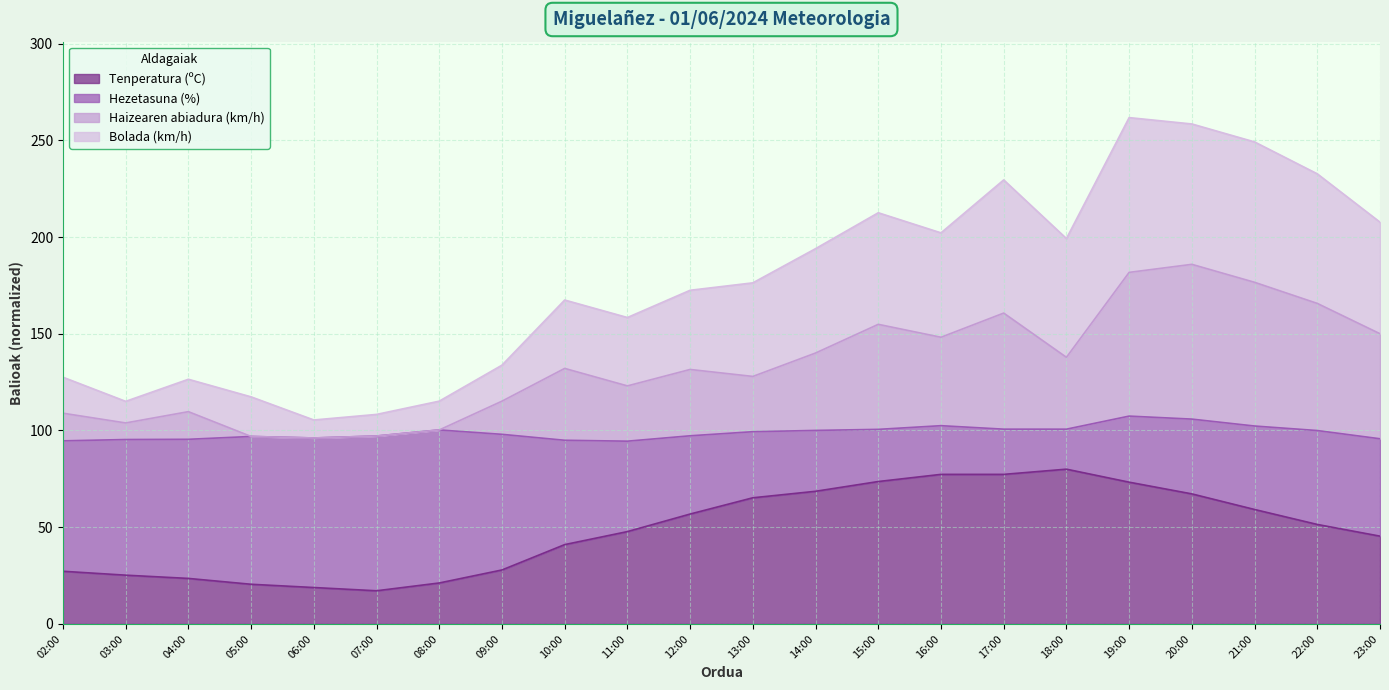

True or false: Haizearen abiadura (km/h) has a value of 147.8 at 02:00.

False